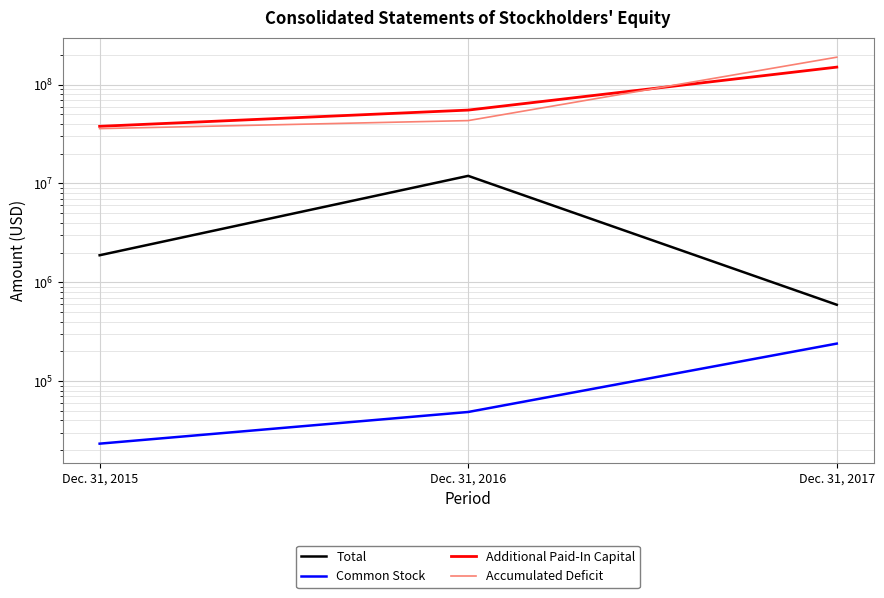

At how many categories does at least one series exceed 119445082?

1